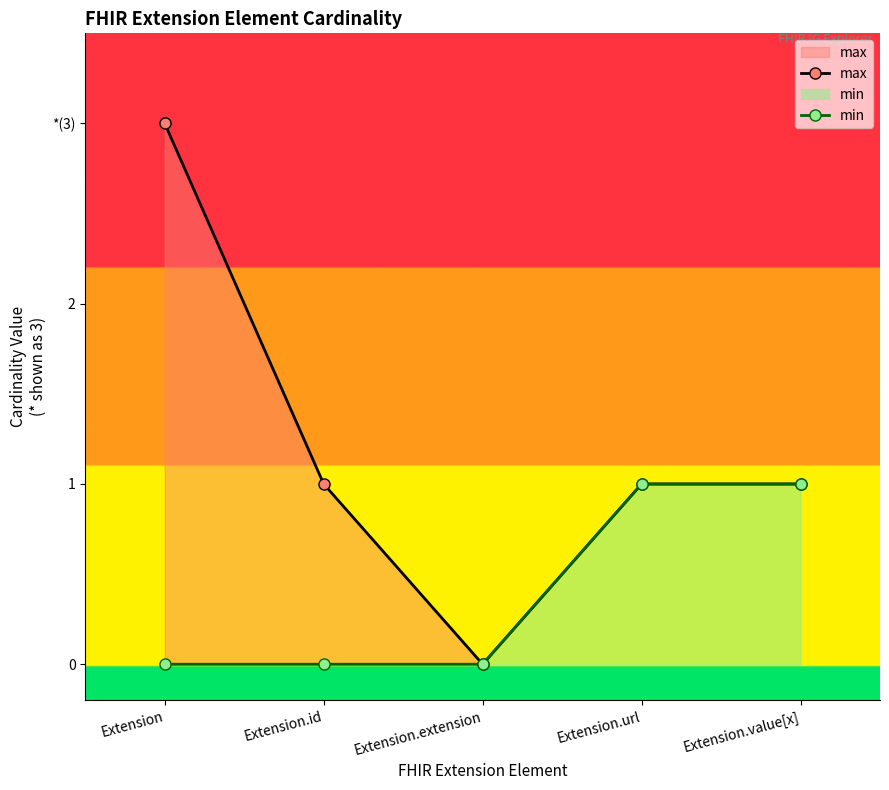

Which series has the largest total across all categories?

max